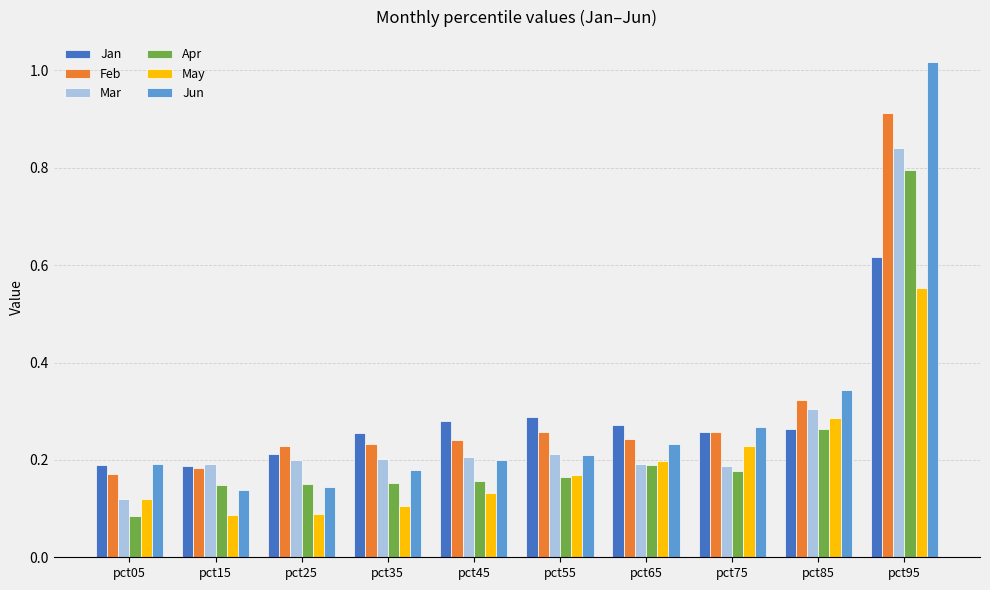

The Apr series shows 0.1 at pct65. True or false?

False